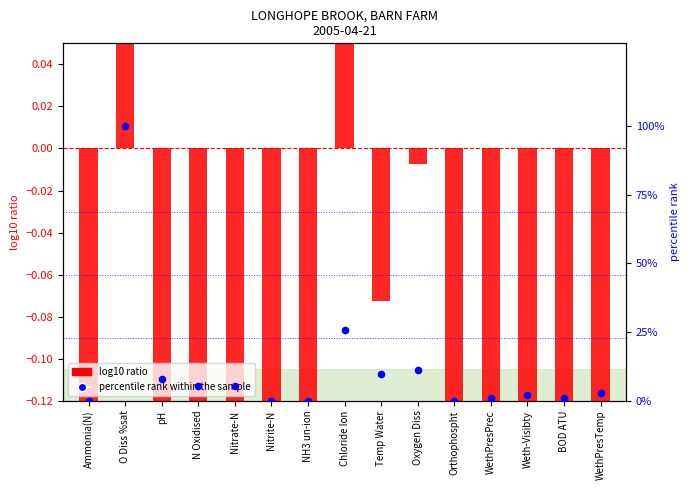

Approximately how many times larger is the value at BOD ATU compared to Nitrate-N?

0.2